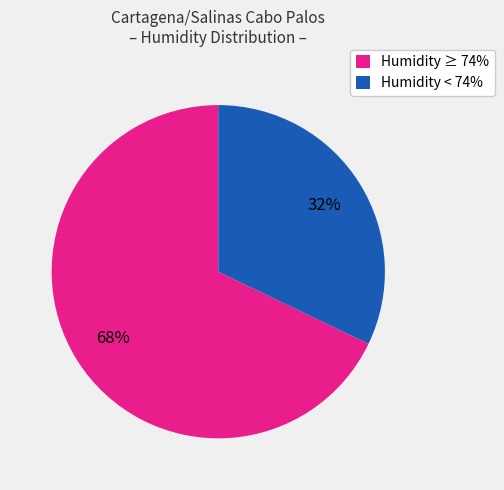

To the nearest percent, what is the average slice percentage?

50%